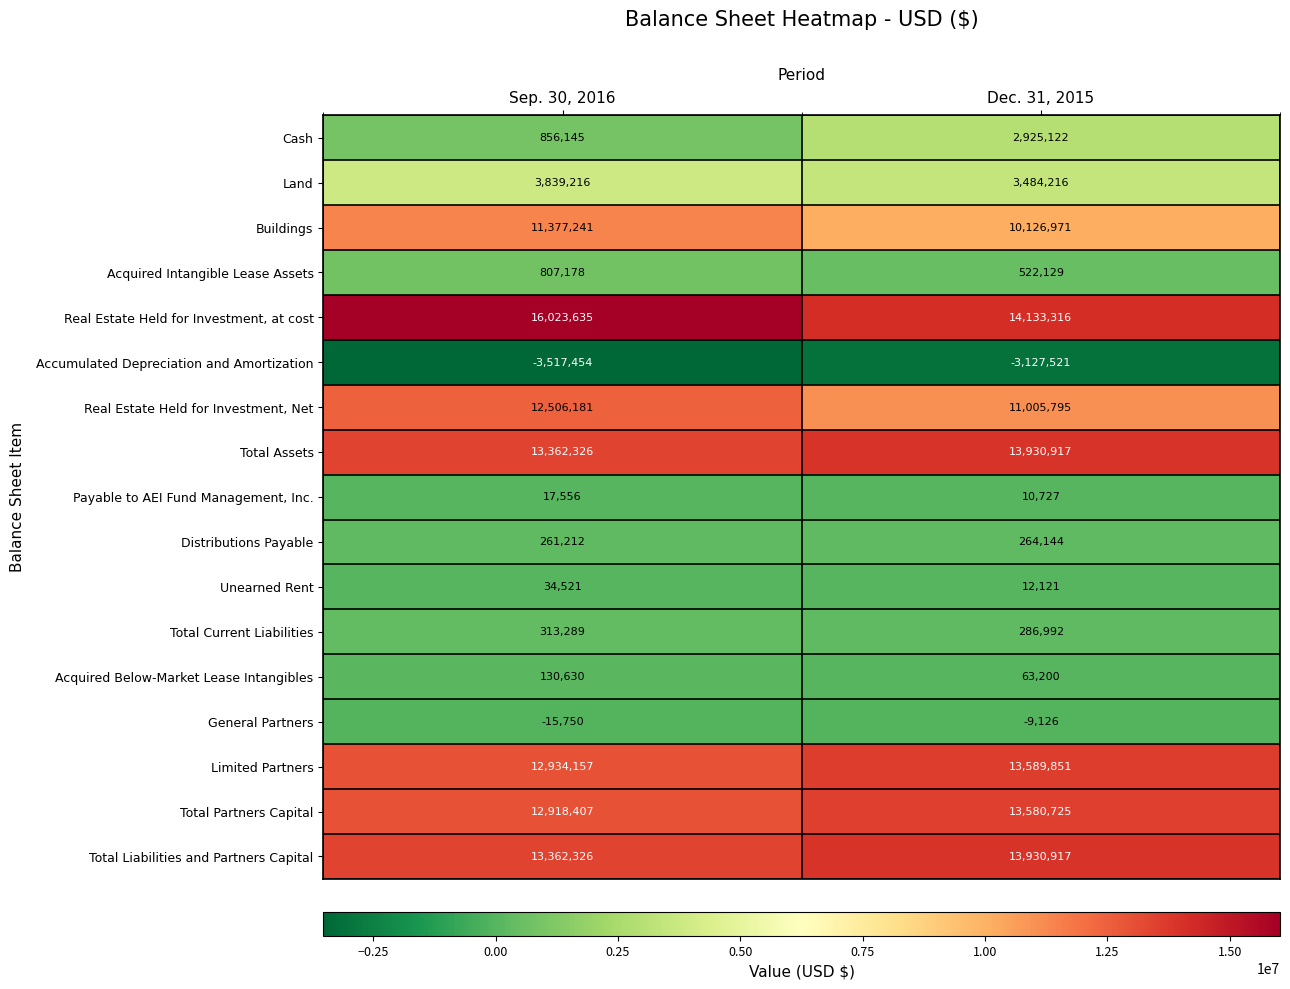

At which label is Total Assets closest to 13646621?

Sep. 30, 2016